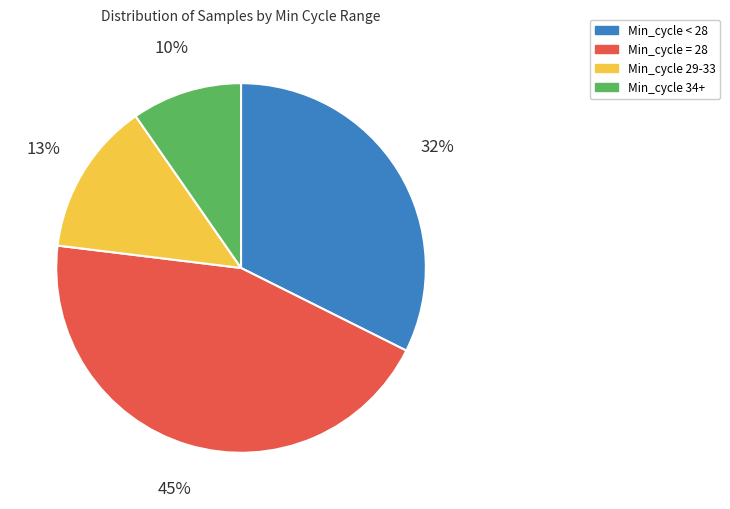

Is there any slice that represents more than half of the pie?

No